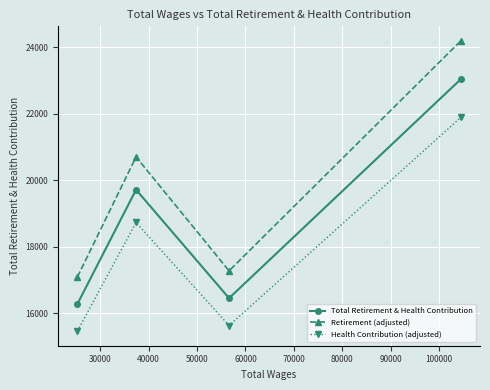

Which series has the largest total across all categories?

Retirement (adjusted)